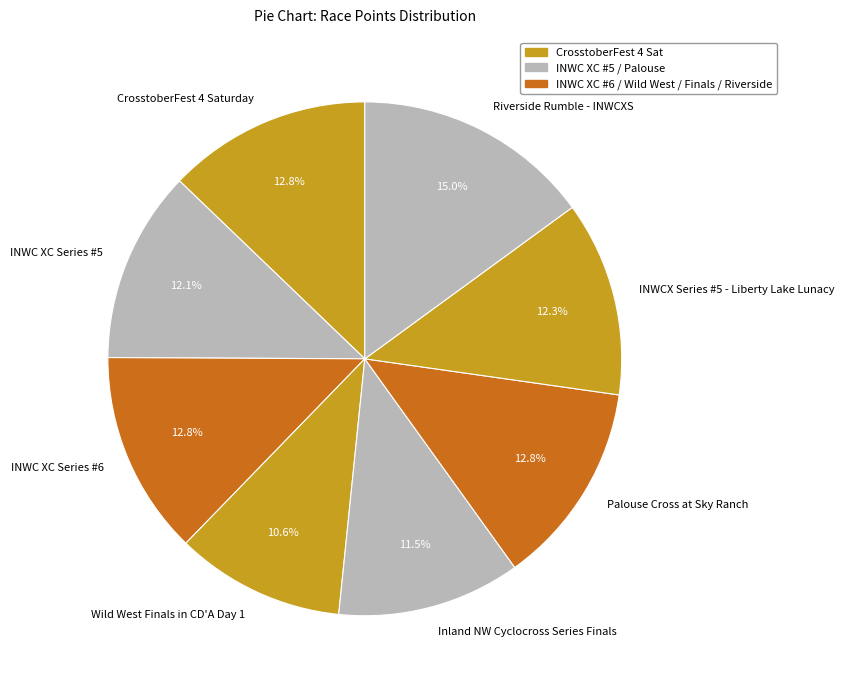

True or false: Inland NW Cyclocross Series Finals accounts for 25% of the total.

False